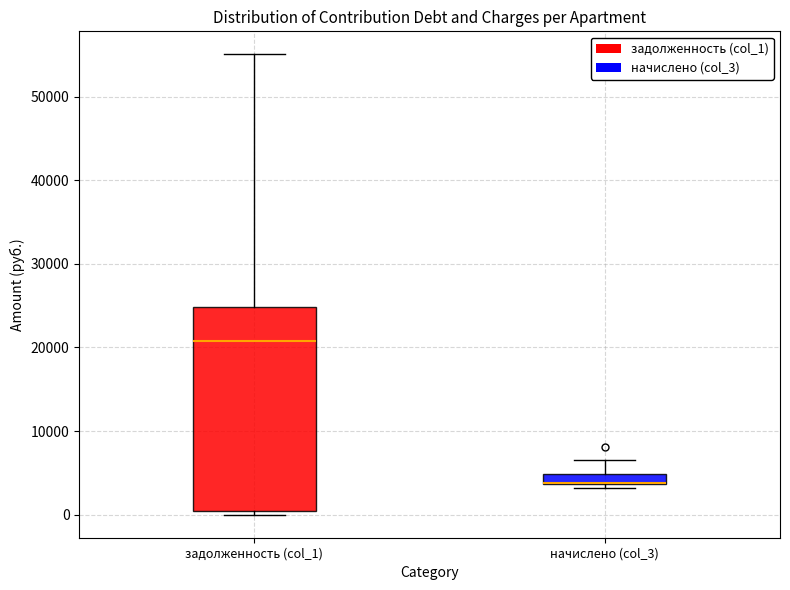

Which box is the tallest, from its lower edge to its upper edge?

задолженность (col_1)